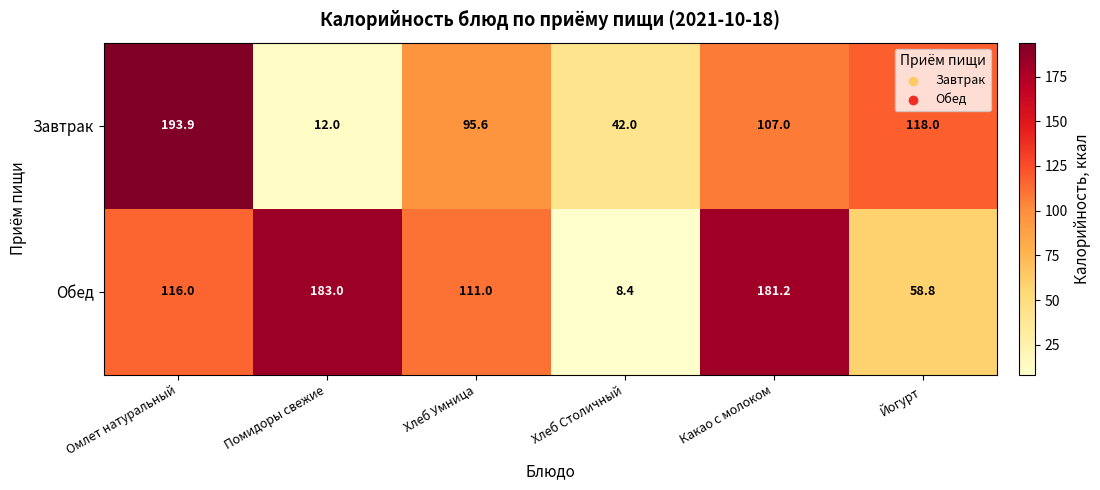

Where does the Завтрак series first go above 107?

Омлет натуральный